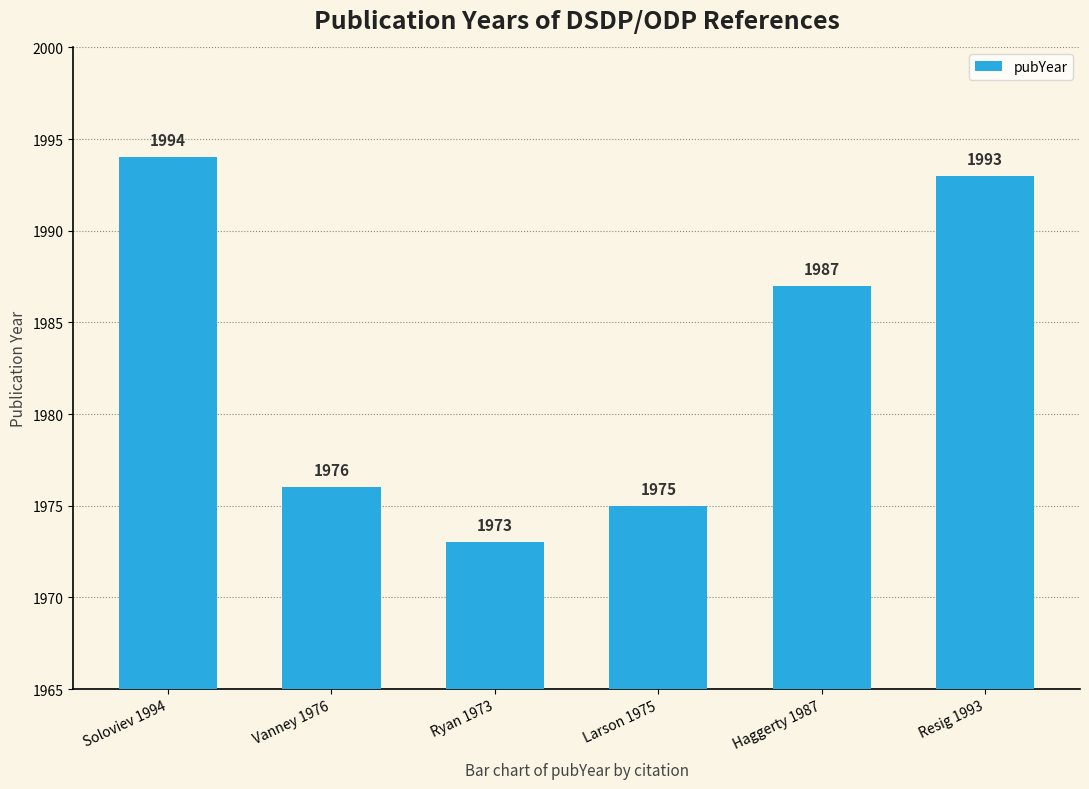

How many data points are less than 1987?

3